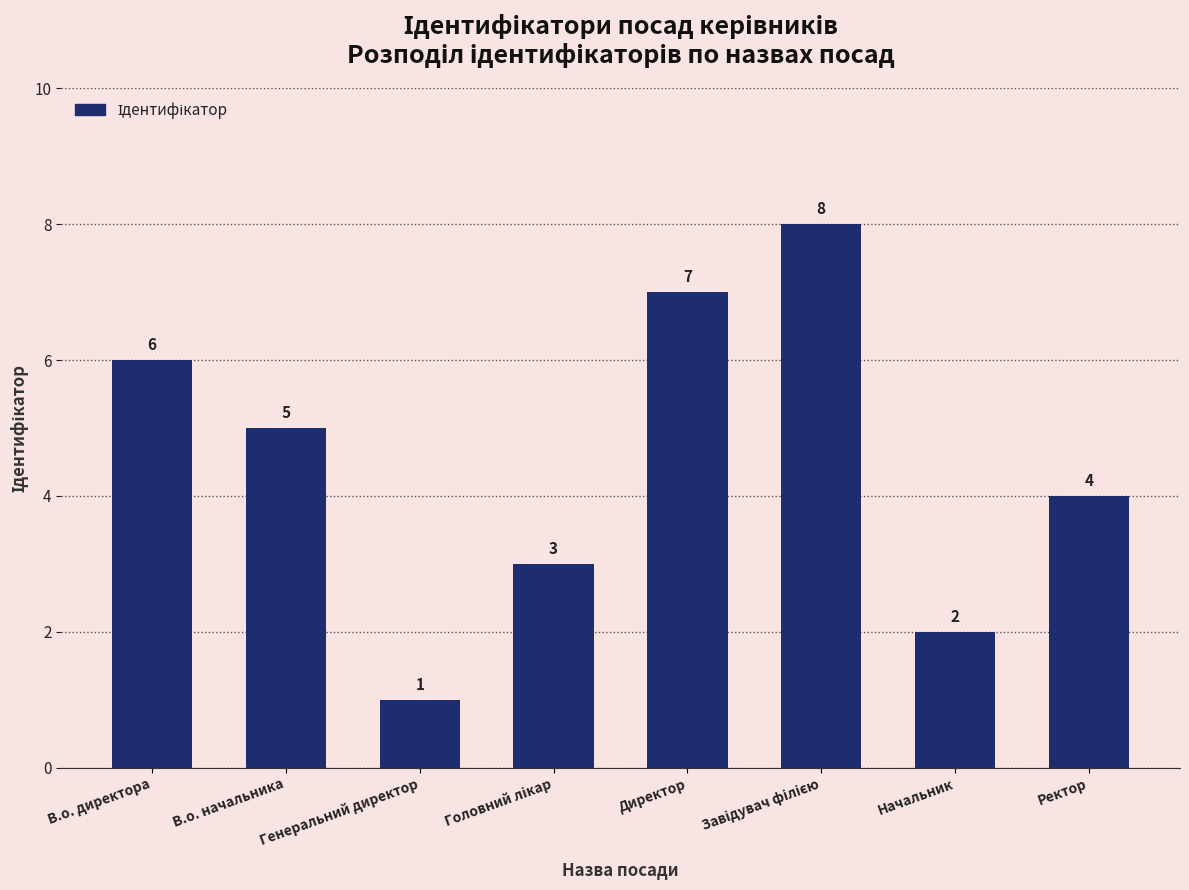

Is it true that the value at Генеральний директор is 1?

True